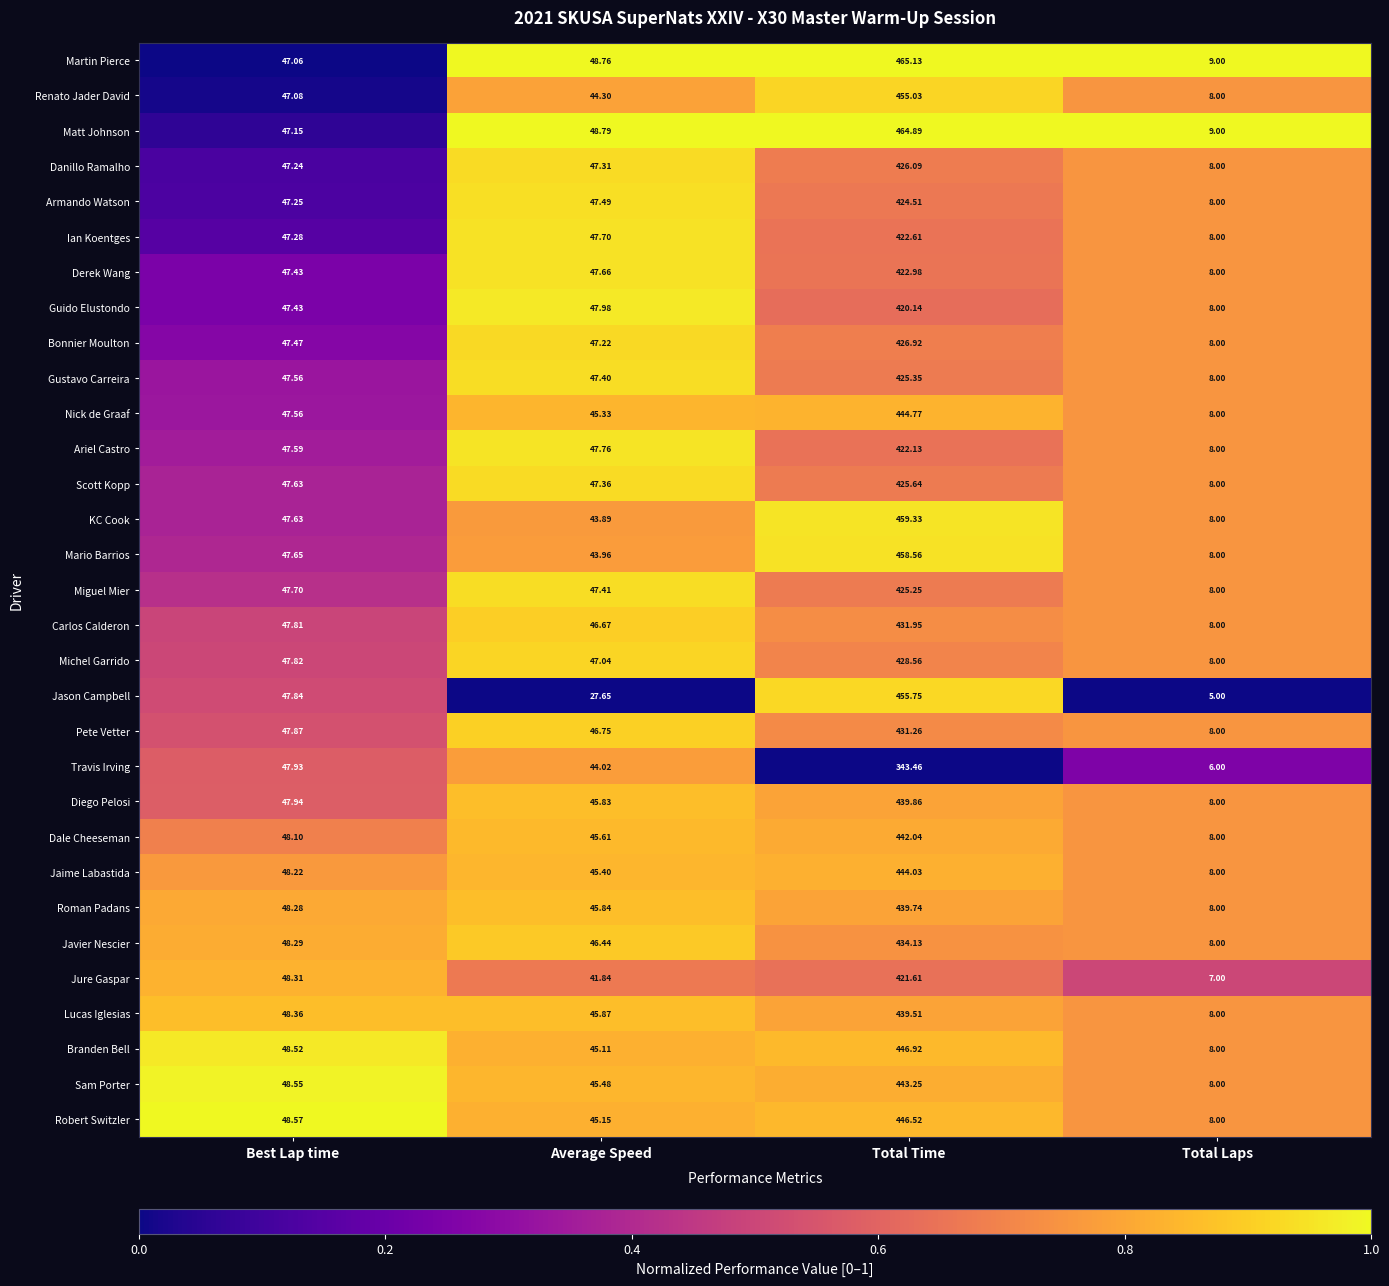

Between Average Speed and Total Laps, which series saw the biggest shift?

Guido Elustondo